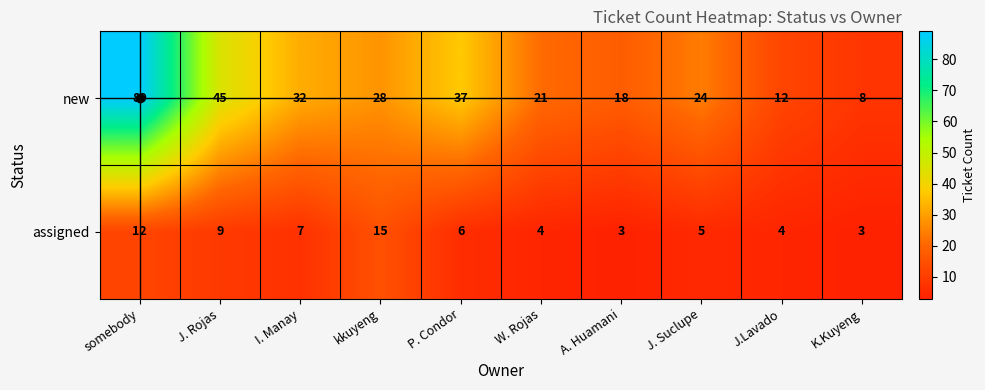

At which category is the sum across all series the highest?

somebody